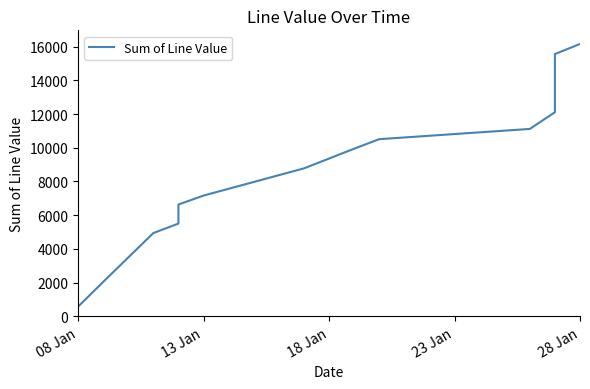

Count the number of data series in this chart.

1